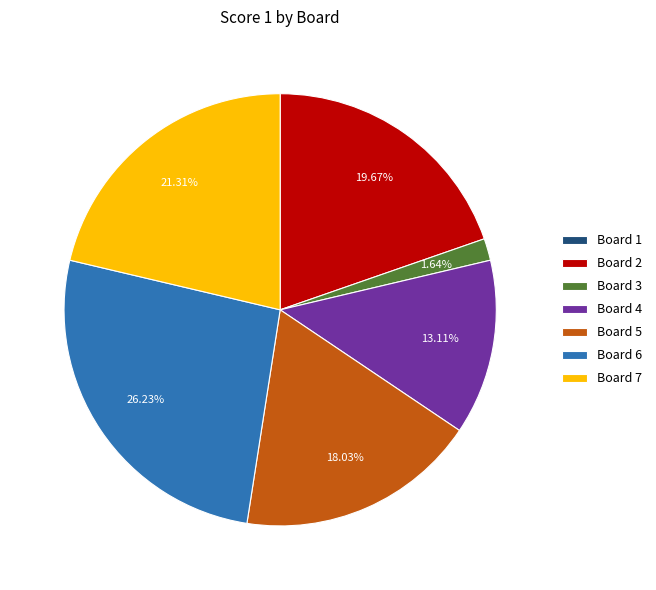

What is the ratio of the value at Board 5 to the value at Board 7?

0.8